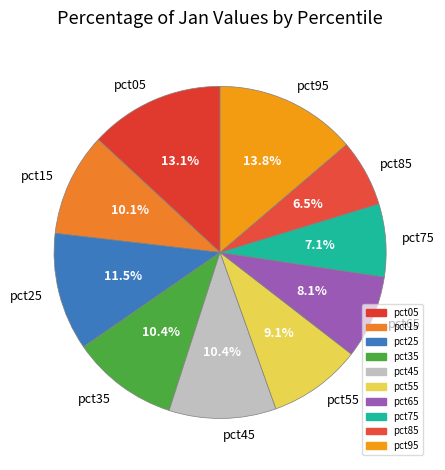

To the nearest percent, what percentage of the pie is pct55?

9%